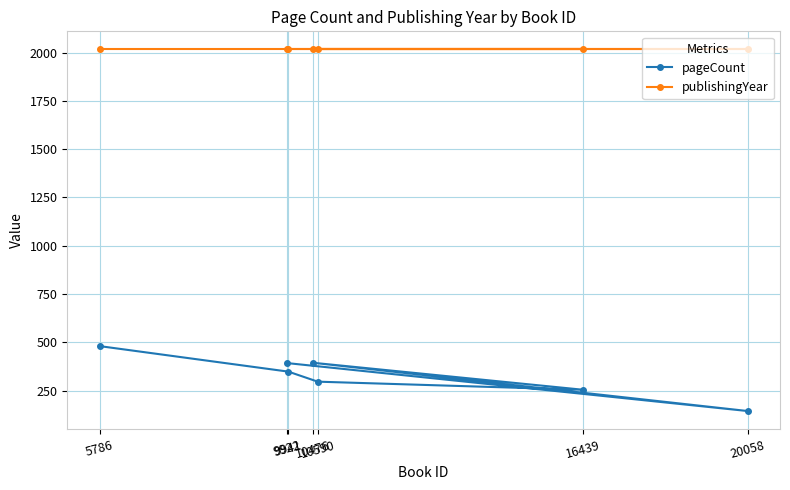

What is the total value across all series at 16439?

2270